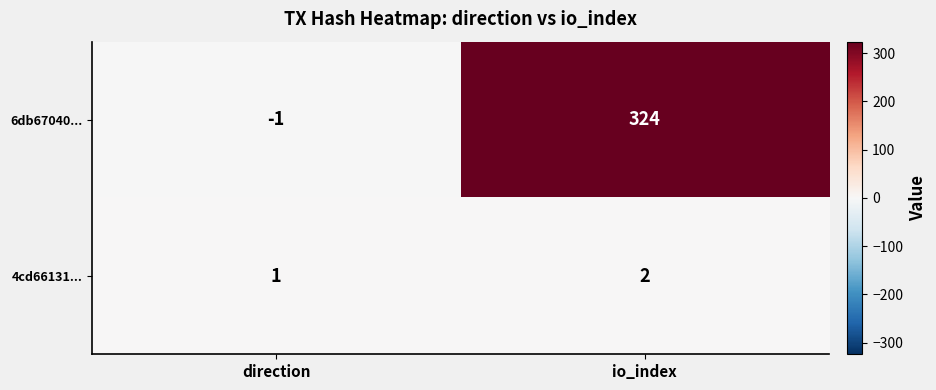

Which series has the largest total across all categories?

6db67040...